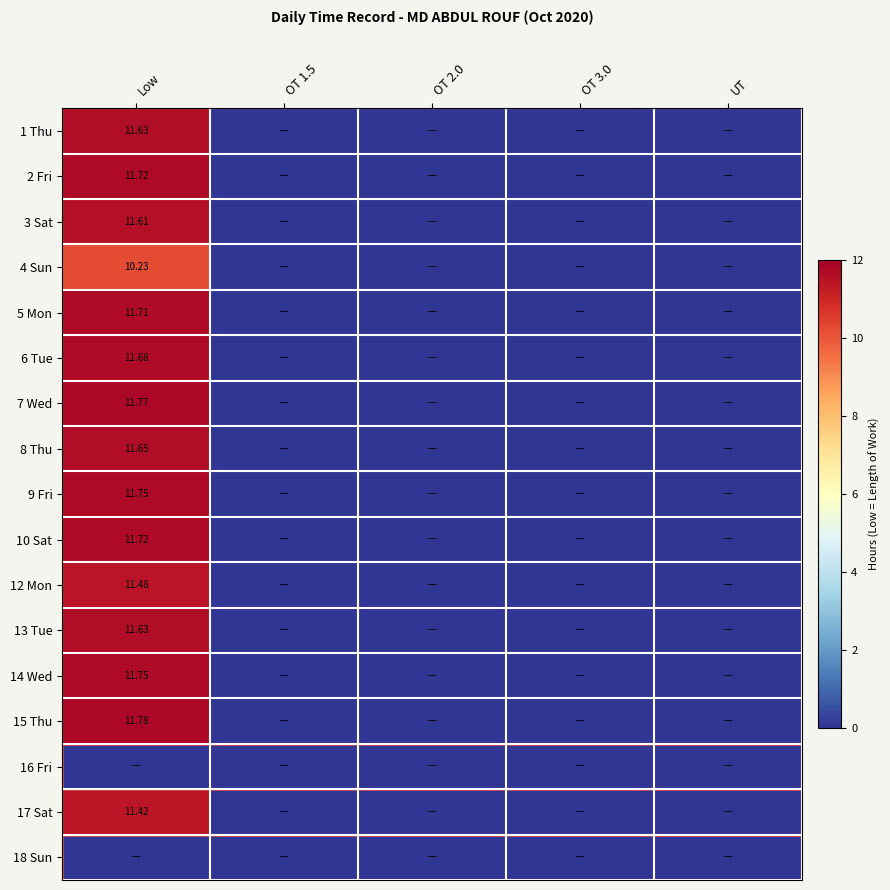

Is the value of 2 Fri at Low greater than the value of 8 Thu at Low?

Yes